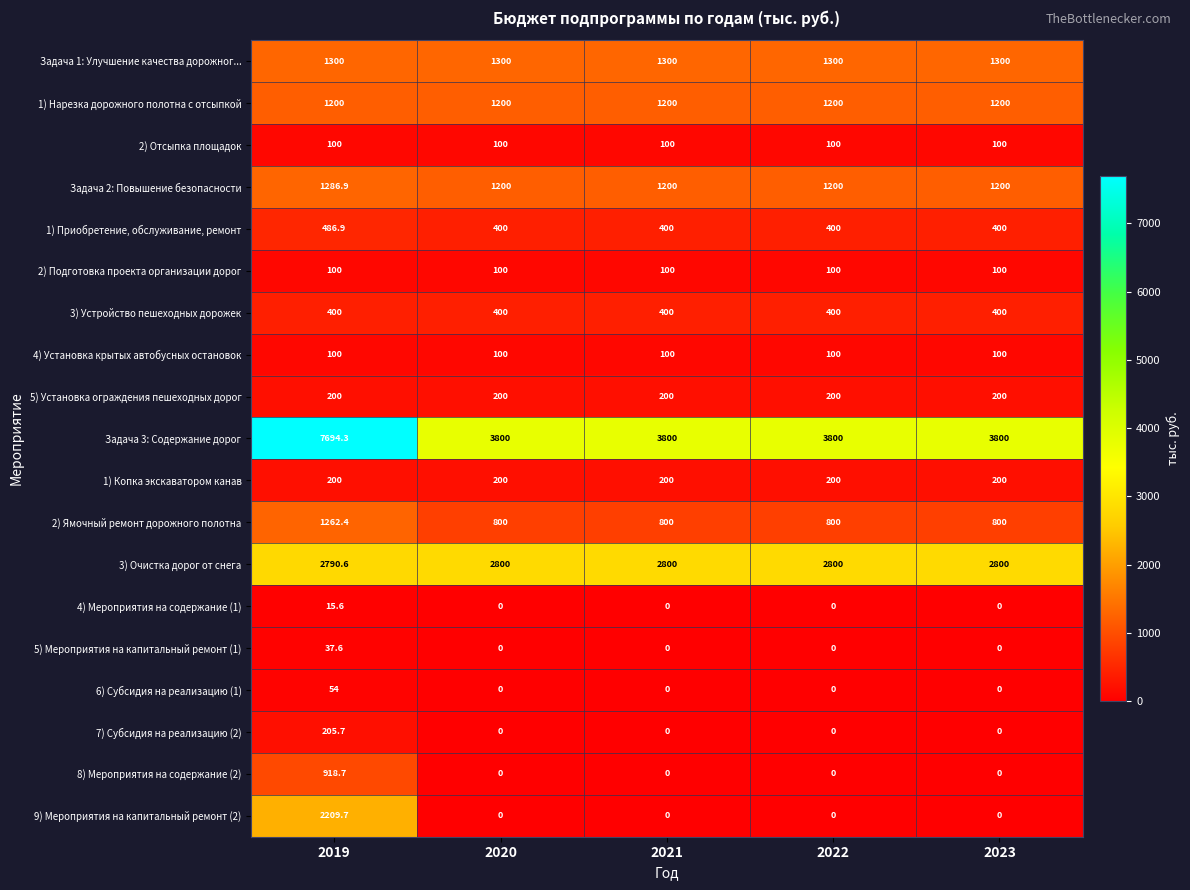

Which series has the widest spread of values?

Задача 3: Содержание дорог